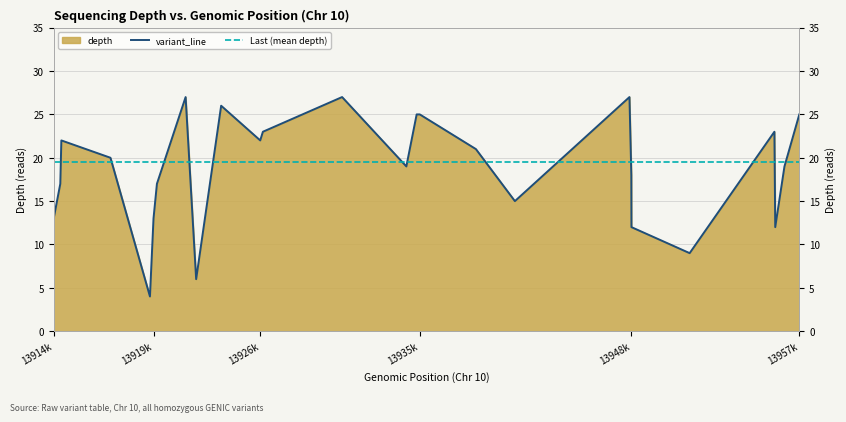

Reading left to right, transcribe all the data shown in this chart.

13	17	22	20	4	13	17	27	6	26	22	23	27	19	25	25	21	15	27	18	12	9	23	12	19	25